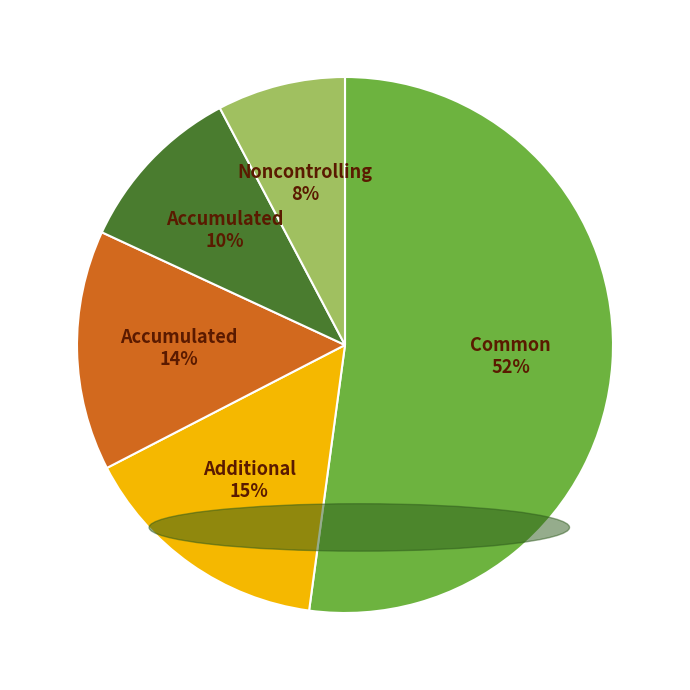

Is there any slice that represents more than half of the pie?

Yes